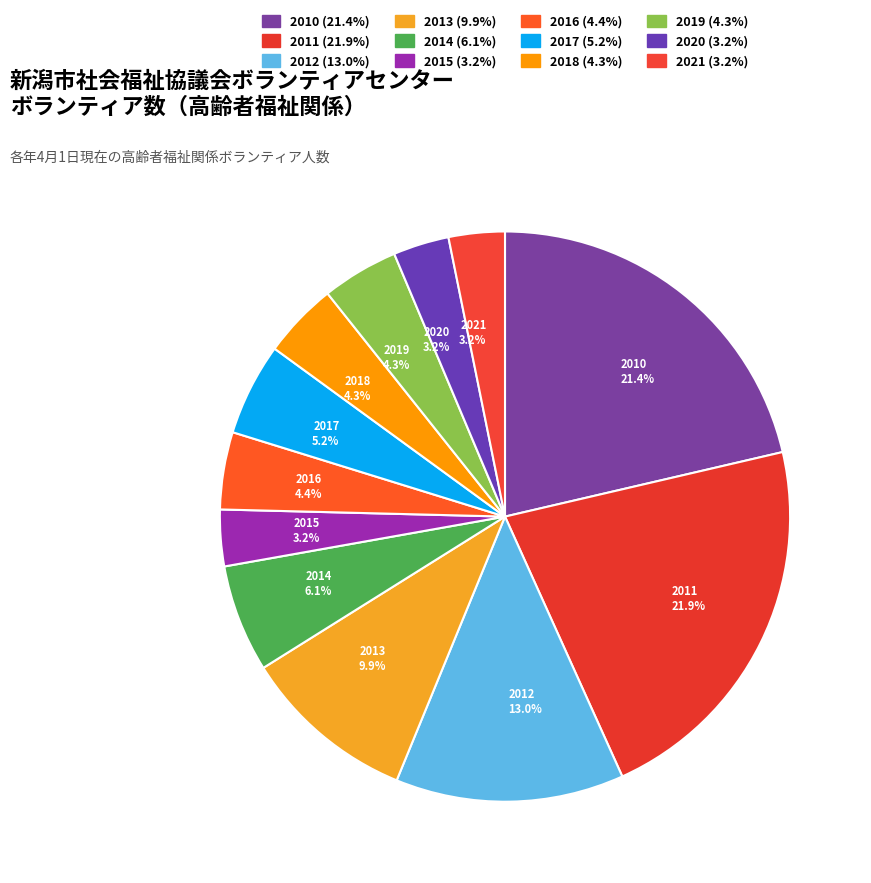

Count the number of slices in the pie.

12